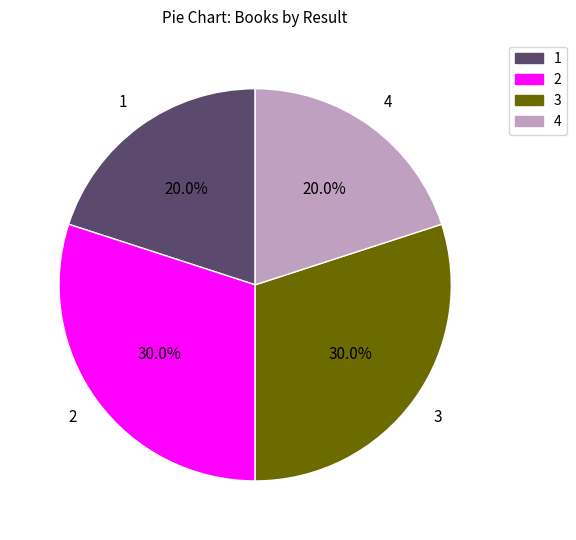

What percentage do 1 and 3 together represent?

50.0%